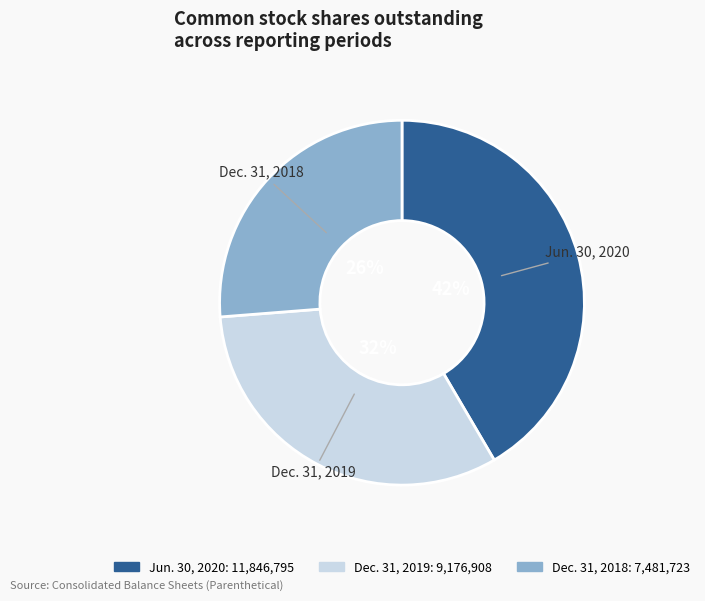

Which has a higher value, Jun. 30, 2020 or Dec. 31, 2018?

Jun. 30, 2020